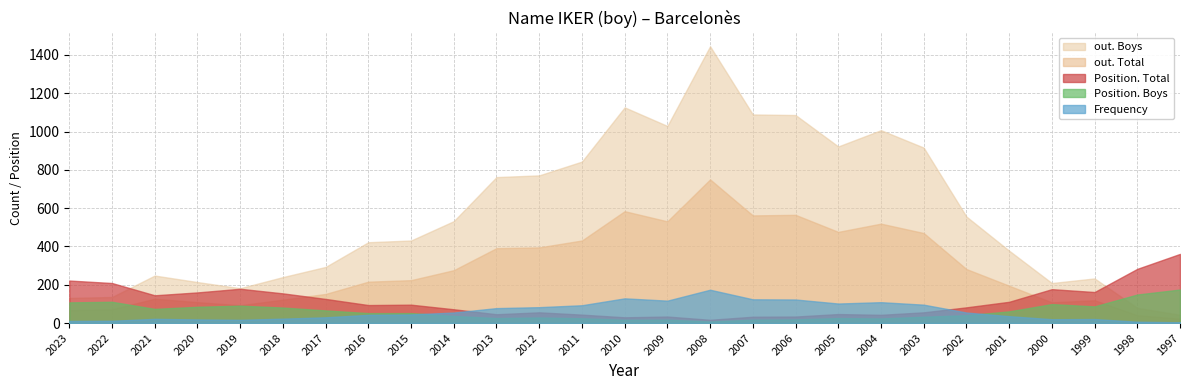

Reading right to left, list all the values displayed in this chart.

Frequency: 1997=4	1998=7	1999=21	2000=20	2001=36	2002=55	2003=96	2004=109	2005=102	2006=123	2007=124	2008=174	2009=117	2010=129	2011=93	2012=83	2013=78	2014=55	2015=45	2016=43	2017=30	2018=23	2019=17	2020=19	2021=22	2022=12	2023=11
Position. Total: 1997=361	1998=283	1999=162	2000=177	2001=111	2002=82	2003=56	2004=43	2005=47	2006=34	2007=33	2008=17	2009=34	2010=30	2011=44	2012=56	2013=46	2014=72	2015=96	2016=94	2017=126	2018=155	2019=179	2020=160	2021=145	2022=209	2023=222
Position. Boys: 1997=175	1998=149	1999=87	2000=99	2001=61	2002=41	2003=33	2004=24	2005=26	2006=19	2007=18	2008=8	2009=18	2010=17	2011=25	2012=29	2013=26	2014=37	2015=52	2016=52	2017=66	2018=81	2019=91	2020=85	2021=74	2022=111	2023=108
out. Total: 1997=23	1998=41	1999=119	2000=108	2001=195	2002=282	2003=470	2004=519	2005=476	2006=565	2007=562	2008=750	2009=531	2010=584	2011=431	2012=395	2013=391	2014=276	2015=224	2016=216	2017=152	2018=122	2019=93	2020=109	2021=127	2022=72	2023=67
out. Boys: 1997=43	1998=79	1999=233	2000=209	2001=378	2002=556	2003=916	2004=1007	2005=922	2006=1086	2007=1089	2008=1445	2009=1029	2010=1126	2011=843	2012=771	2013=762	2014=532	2015=431	2016=422	2017=293	2018=240	2019=182	2020=214	2021=248	2022=136	2023=131